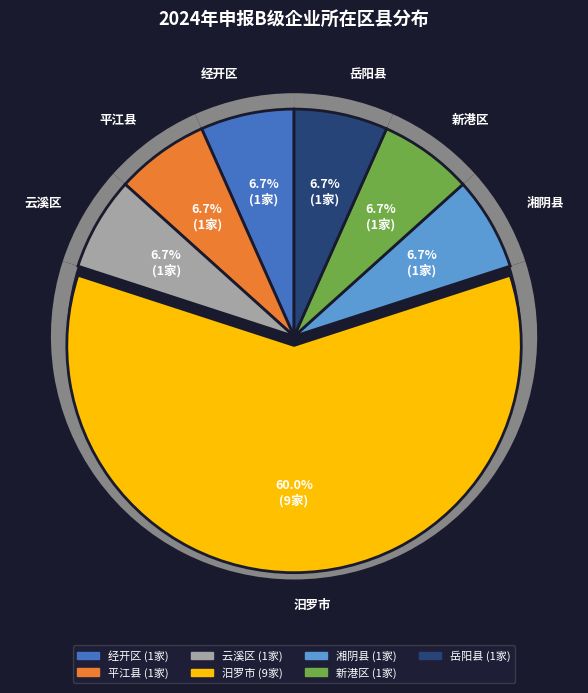

What percentage is the 新港区 slice, to the nearest percent?

7%